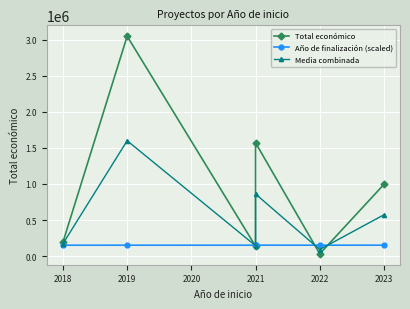

Which series has the largest total across all categories?

Total económico